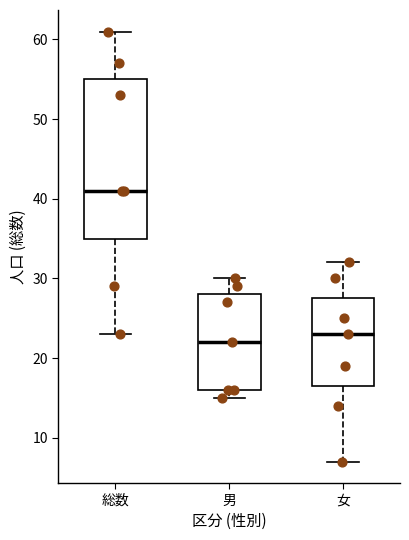

Reading left to right, transcribe this box plot: for each box, give where its median line is, the range the box spans, and where its two whiskers end, as read against the y-axis. The values are not printed on the chart, so give them approximately, as read against the axis.

総数: median 41, box 35 to 55, whiskers 23 to 61
男: median 22, box 16 to 28, whiskers 15 to 30
女: median 23, box 17 to 28, whiskers 7 to 32